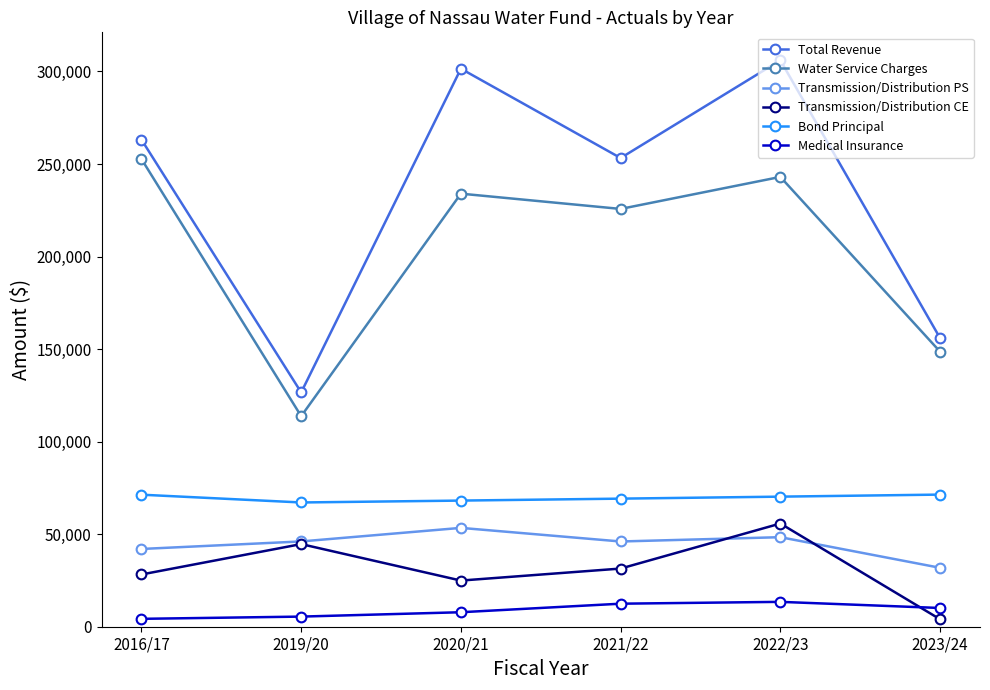

At 2020/21, list the series in order from largest to smallest.

Total Revenue, Water Service Charges, Bond Principal, Transmission/Distribution PS, Transmission/Distribution CE, Medical Insurance